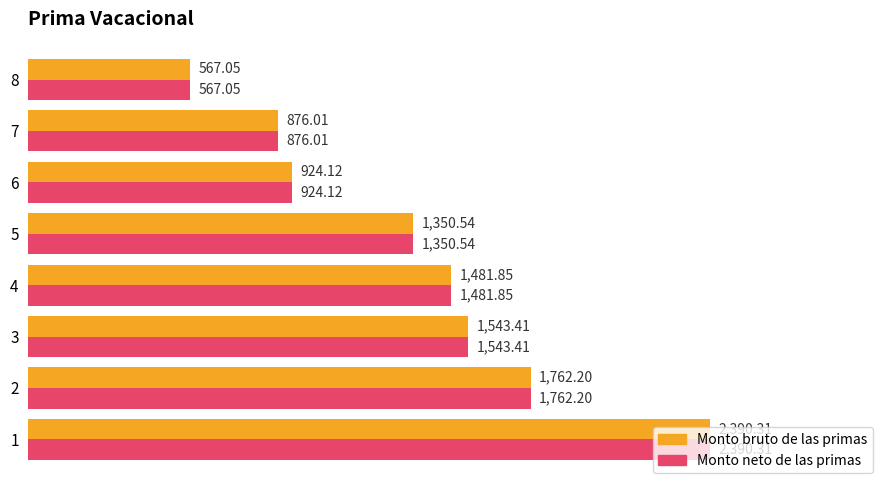

Rank the categories by Monto neto de las primas value from lowest to highest.

8, 7, 6, 5, 4, 3, 2, 1